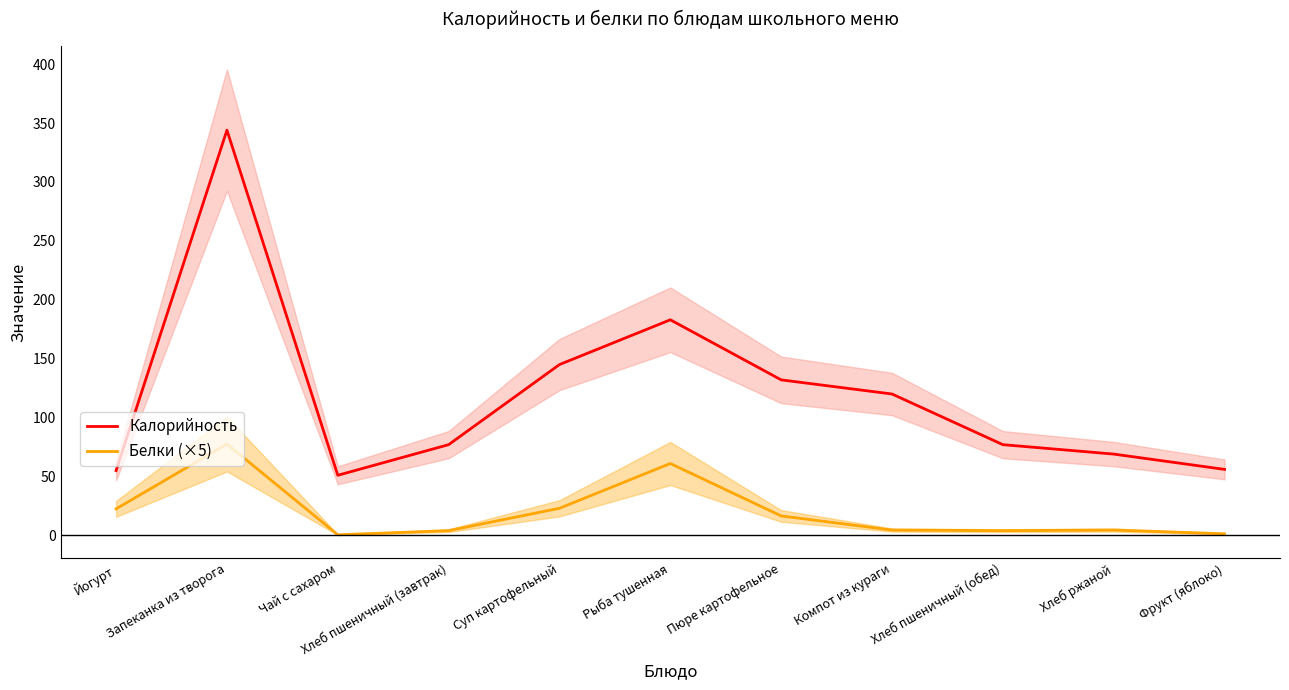

What is the sum of all Белки (×5) values?

219.3